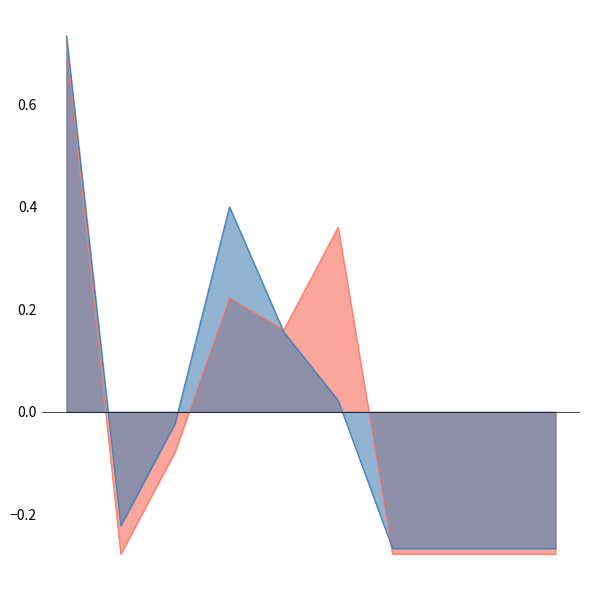

What is the sum of the Runs values at Karthik Chellapan Nair and Shameem Chalil?

0.1